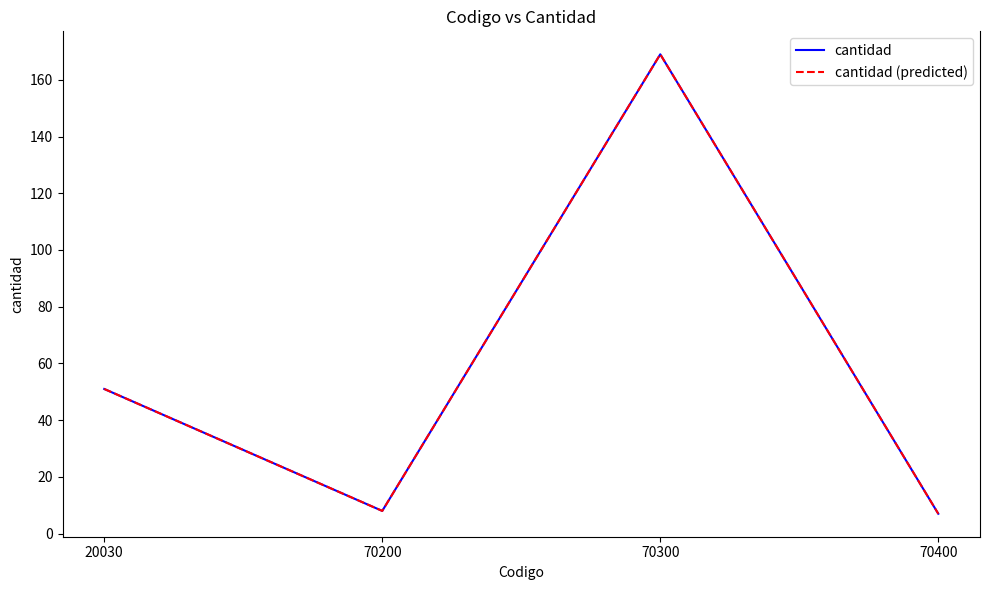

Is this an area chart (filled region under the line)?

No